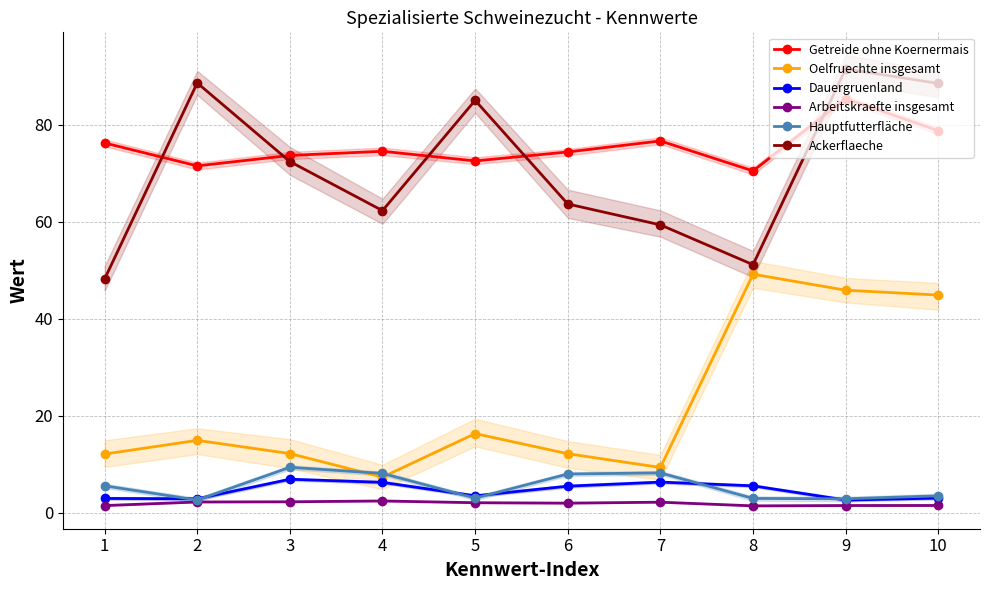

Reading left to right, list all the values displayed in this chart.

Getreide ohne Koernermais: 76.3	71.5	73.7	74.5	72.6	74.4	76.7	70.5	85.4	78.8
Oelfruechte insgesamt: 12.1	14.9	12.2	7.4	16.3	12.2	9.3	49.2	45.9	44.9
Dauergruenland: 3.0	2.9	6.9	6.3	3.5	5.5	6.3	5.6	2.6	3.0
Arbeitskraefte insgesamt: 1.5	2.2	2.3	2.4	2.1	2.0	2.2	1.4	1.5	1.5
Hauptfutterfläche: 5.6	2.6	9.4	8.1	3.0	8.0	8.2	3.0	2.9	3.5
Ackerflaeche: 48.2	88.6	72.4	62.3	85.0	63.7	59.4	51.2	91.5	88.5